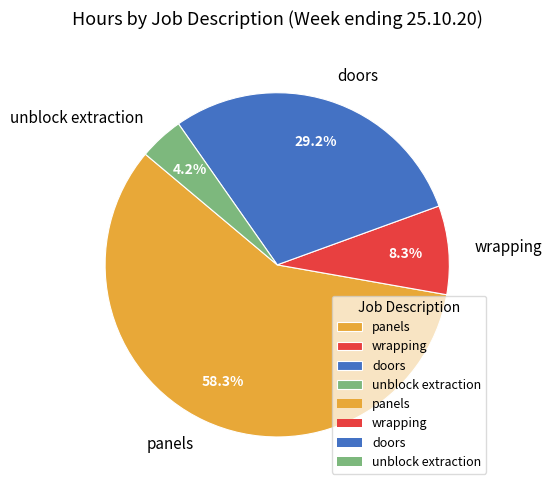

What percentage is the doors slice, to the nearest percent?

29%